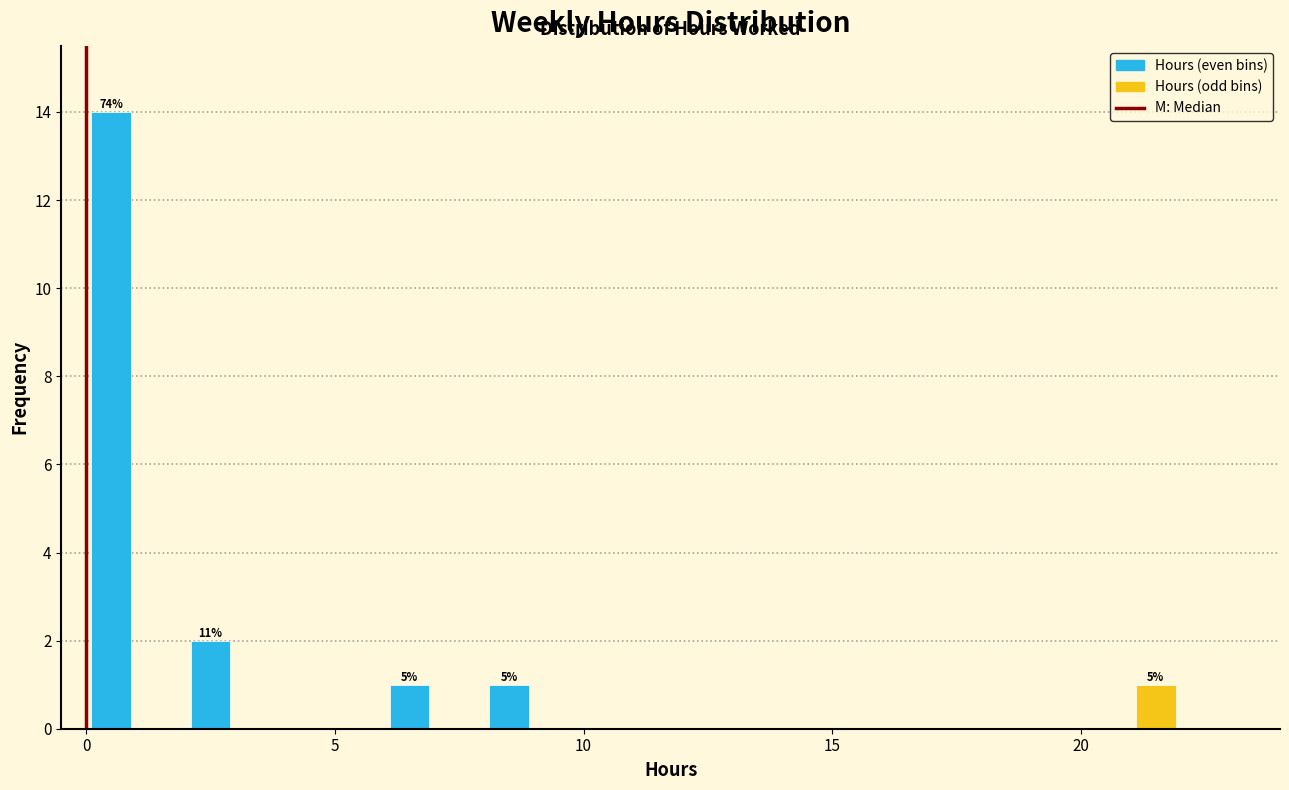

Read against the x-axis, roughly where is the centre of the tallest bar?

0.5